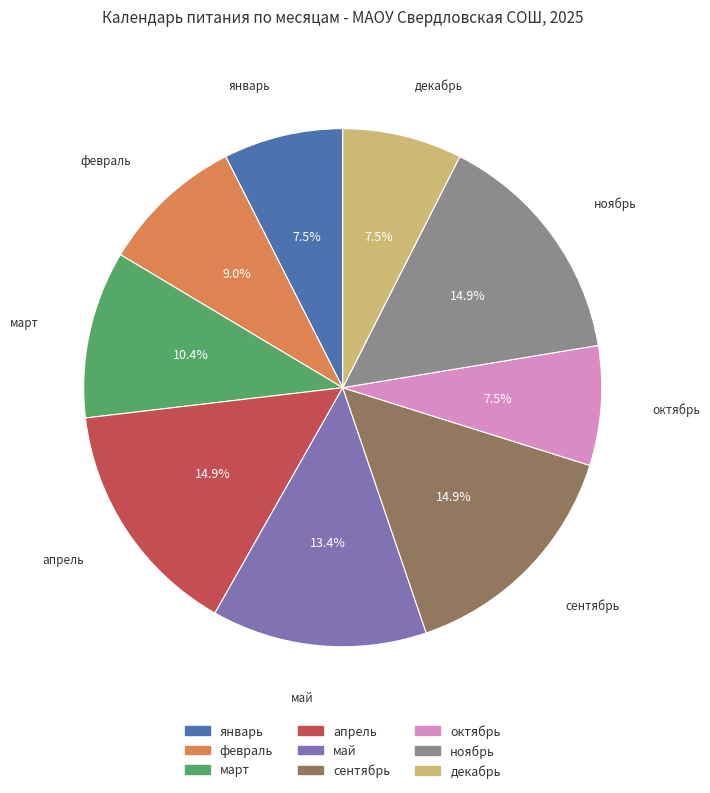

To the nearest percent, what is the difference between the largest and smallest slice percentages?

7%